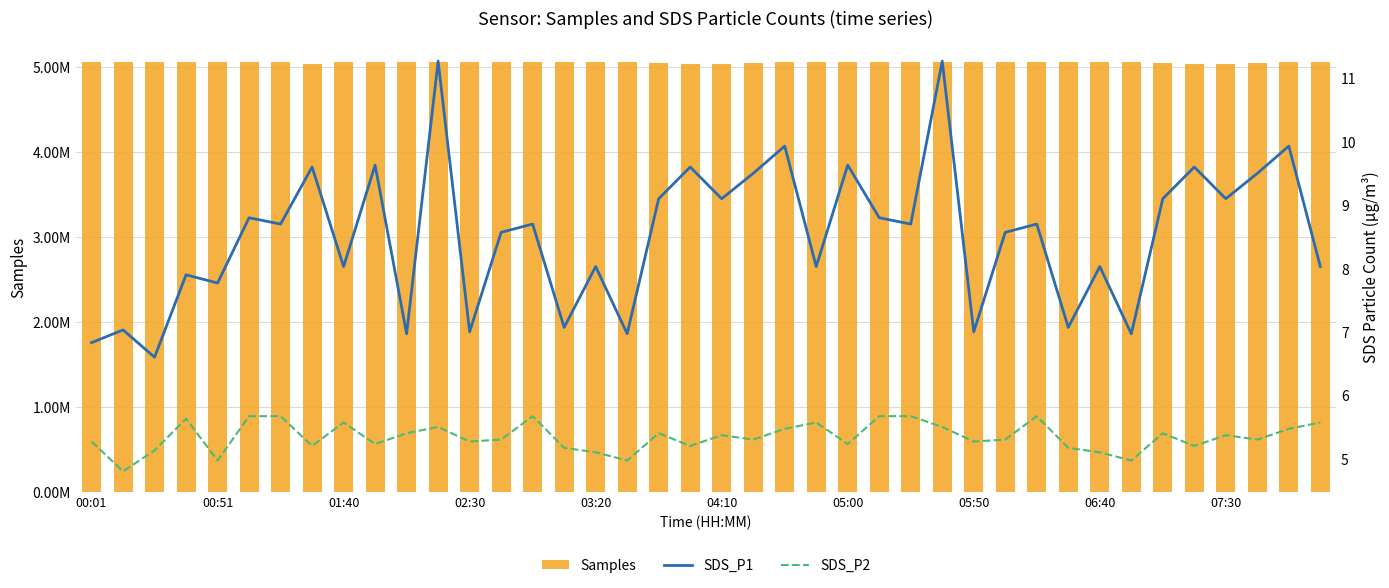

How many values in the Samples series are below 5052761?

19